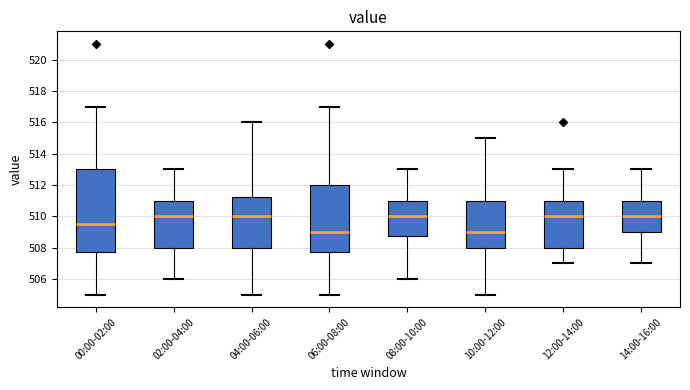

Which box is the tallest, from its lower edge to its upper edge?

00:00-02:00